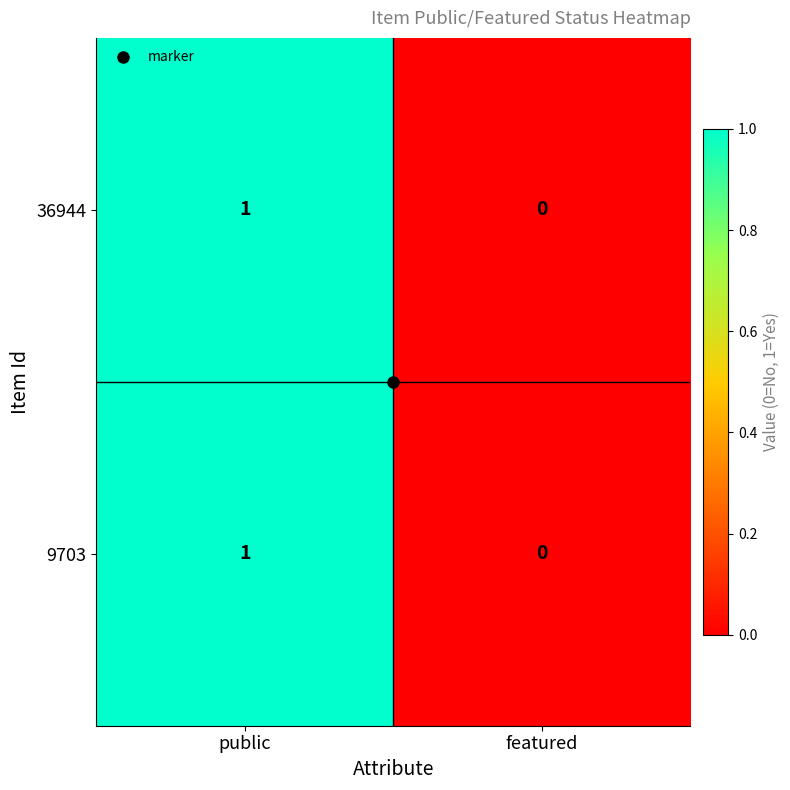

List the labels in order of 36944 value, smallest first.

featured, public